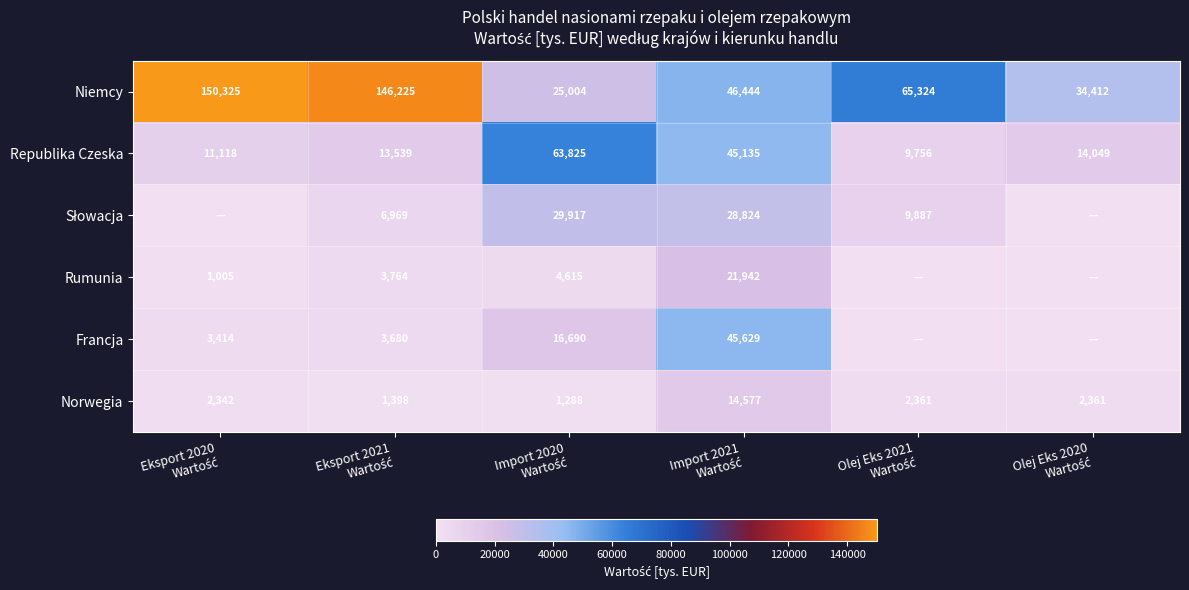

What is the difference between the maximum and second lowest values in the Norwegia series?

13179